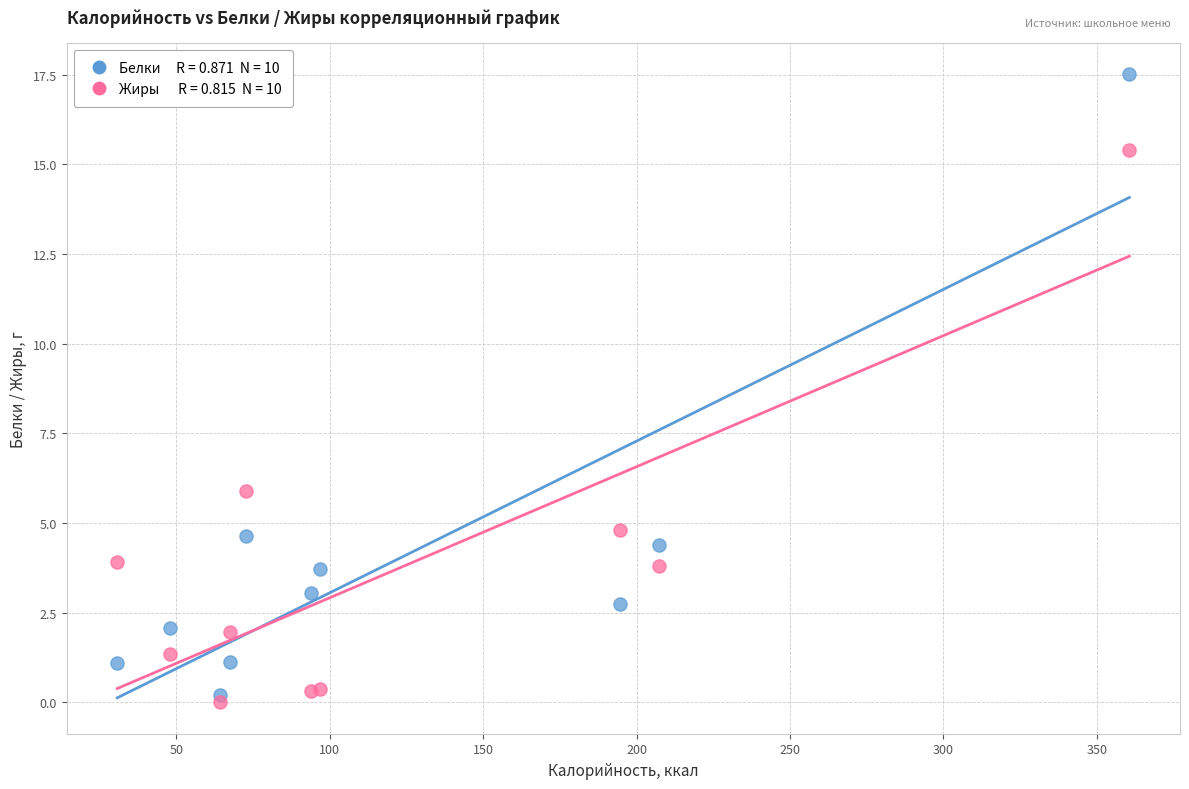

Across all series, what Y value is closest to 8?

5.9